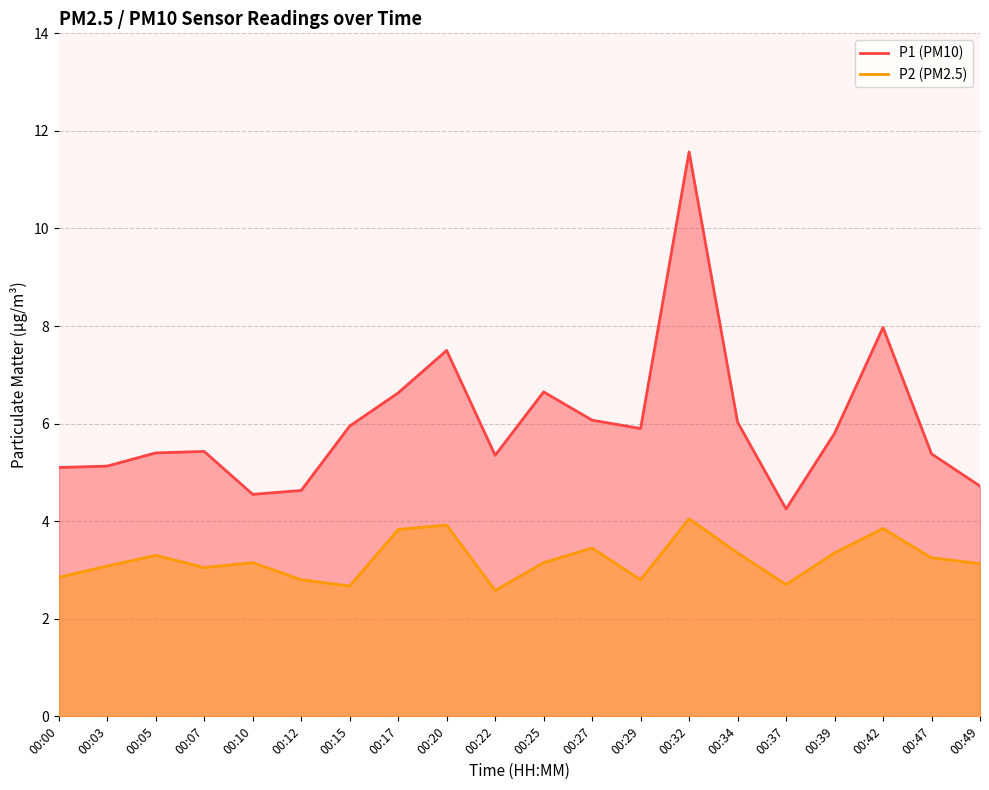

What is the difference between the P1 values at 00:34 and 00:22?

0.7